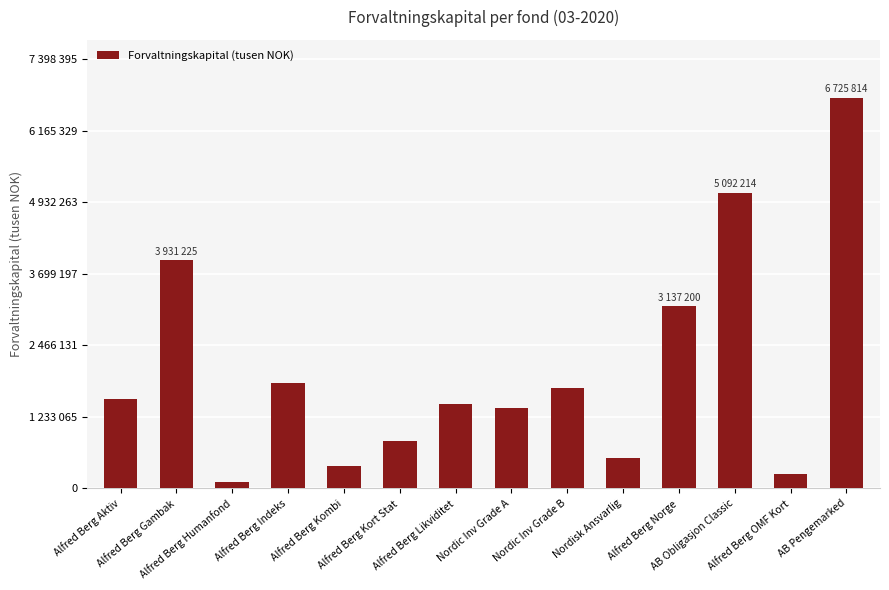

What is the minimum value shown in the chart?

106312